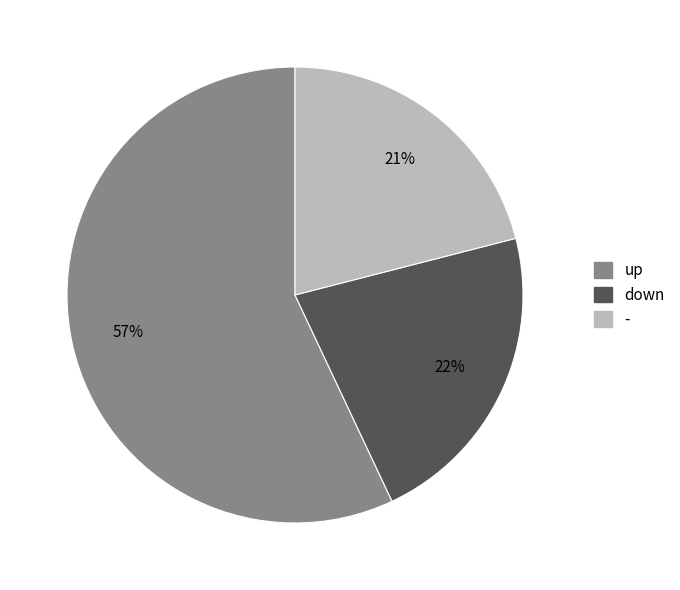

To the nearest percent, what portion does down represent?

22%